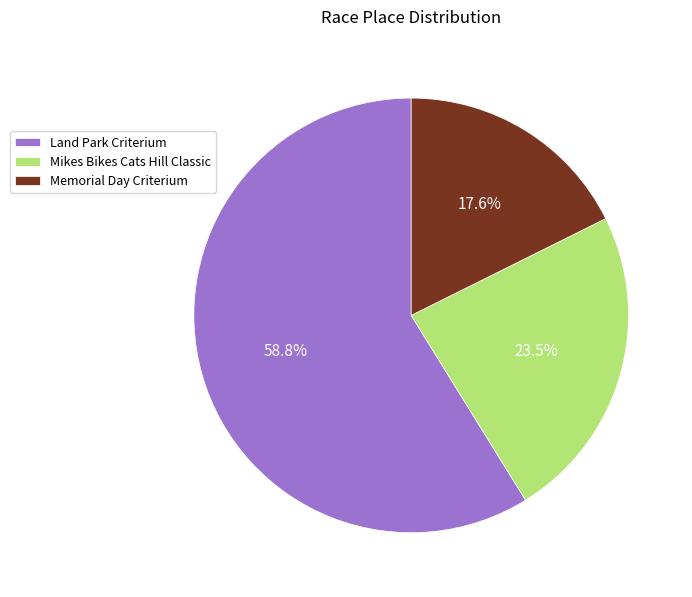

True or false: Mikes Bikes Cats Hill Classic accounts for 35% of the total.

False